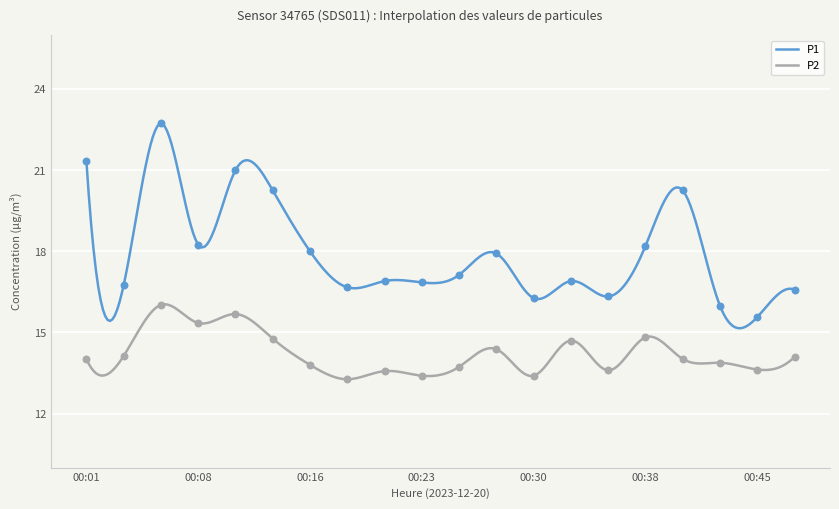

At which category is the sum across all series the highest?

00:06